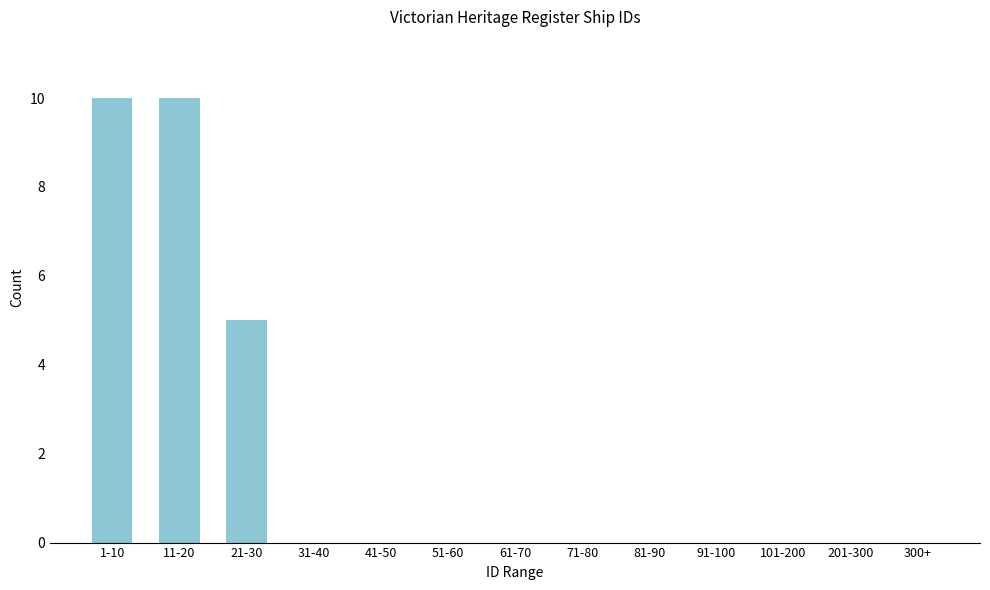

Reading left to right, extract all data points from this chart.

1-10=10	11-20=10	21-30=5	31-40=0	41-50=0	51-60=0	61-70=0	71-80=0	81-90=0	91-100=0	101-200=0	201-300=0	300+=0